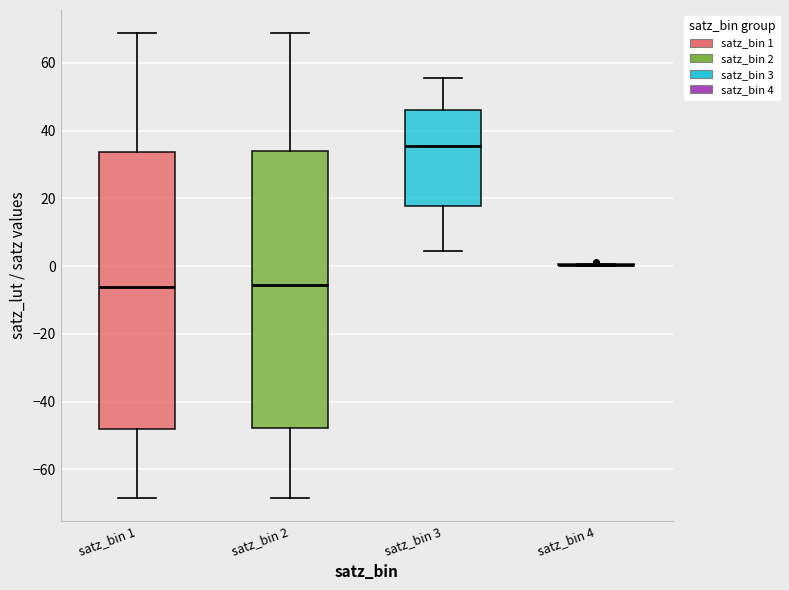

Reading left to right, read every box against the y-axis: the position of its median line, the range the box covers, and the ends of its whiskers. The values are not printed on the chart, so give them approximately, as read against the axis.

satz_bin 1: median -6, box -48 to 34, whiskers -68 to 68
satz_bin 2: median -6, box -48 to 34, whiskers -68 to 68
satz_bin 3: median 36, box 18 to 46, whiskers 4 to 56
satz_bin 4: box collapsed to a line at 0, whiskers 0 to 0